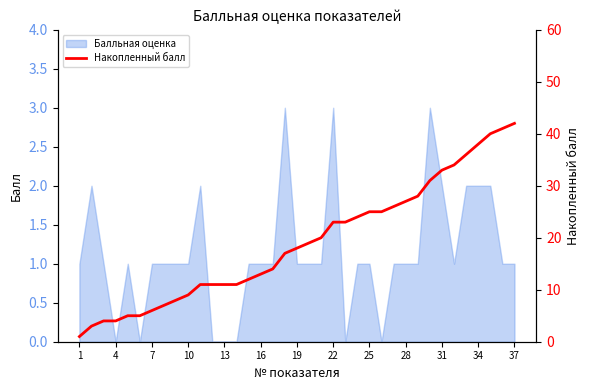

The Балльная оценка series shows 2 at 34. True or false?

True